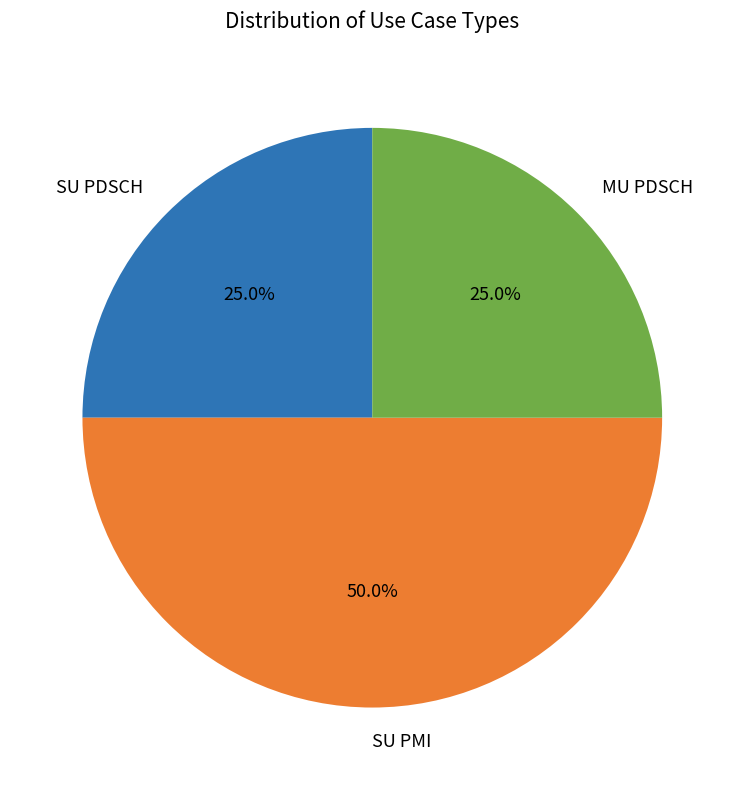

To the nearest percent, what is the difference between the largest and smallest slice percentages?

25%